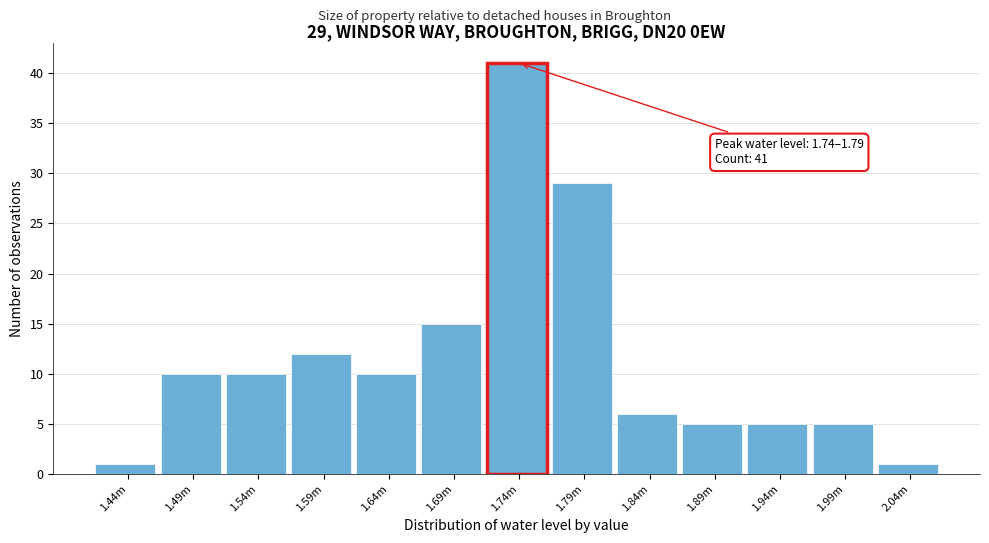

Reading left to right, list all the values displayed in this chart.

1	10	10	12	10	15	41	29	6	5	5	5	1